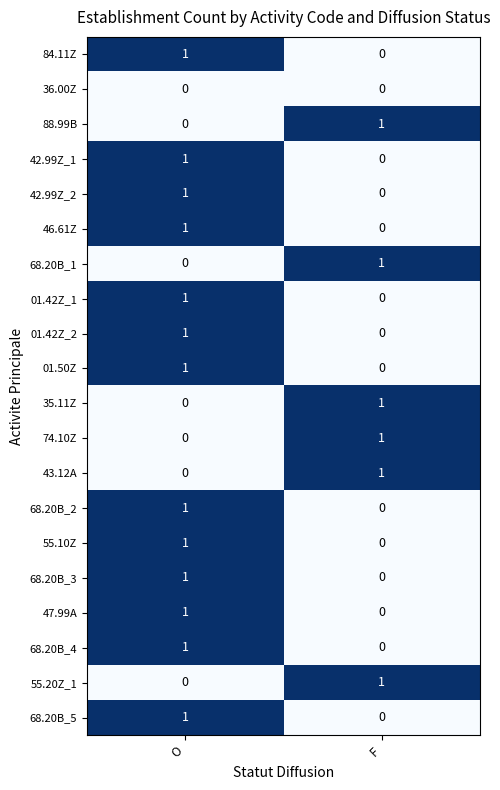

At which category is the sum across all series the highest?

O